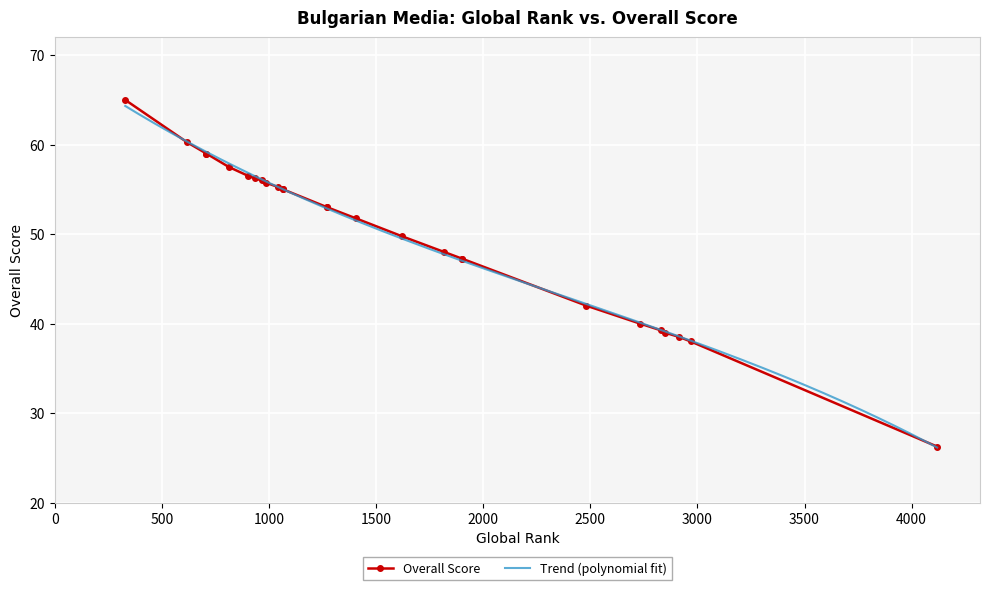

What is the lowest value of the Trend (polynomial fit) series?

26.1